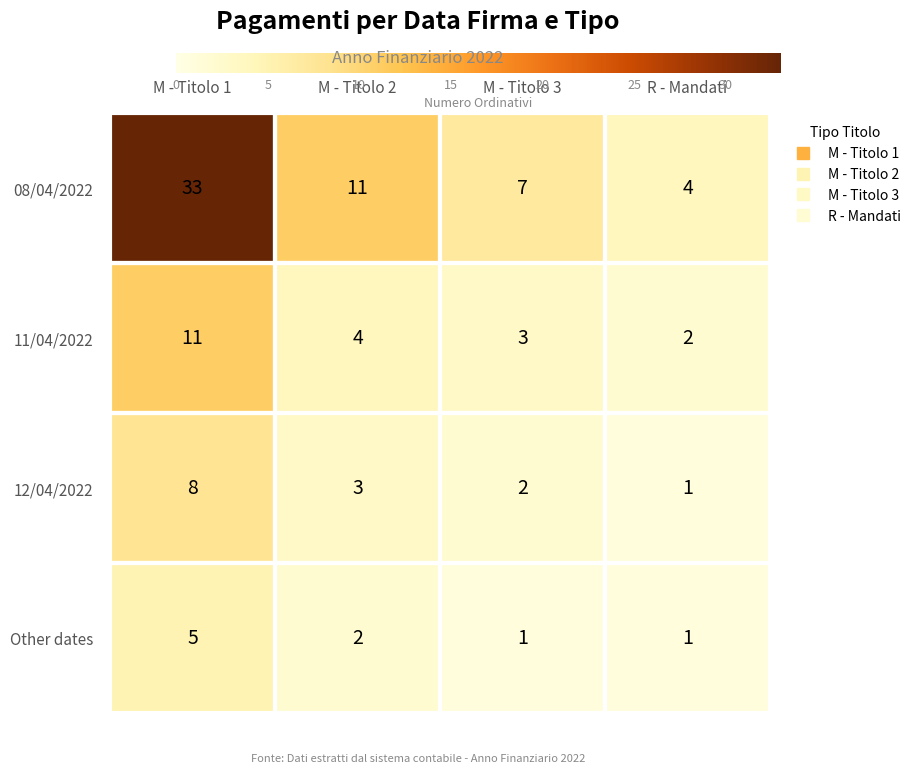

Read the 08/04/2022 value at M - Titolo 1, to the nearest 10.

30